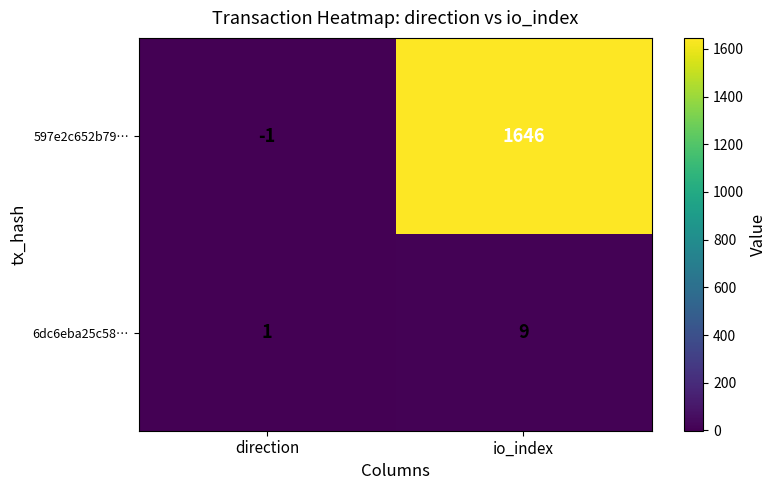

What is the approximate value of 6dc6eba25c58… at io_index?

9